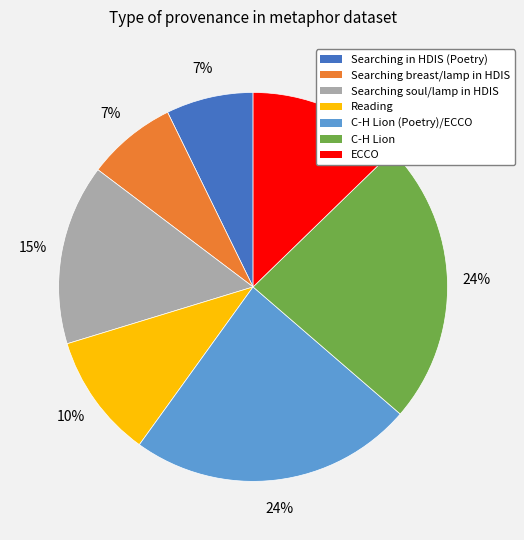

To the nearest percent, what percentage of the pie is Searching breast/lamp in HDIS?

7%